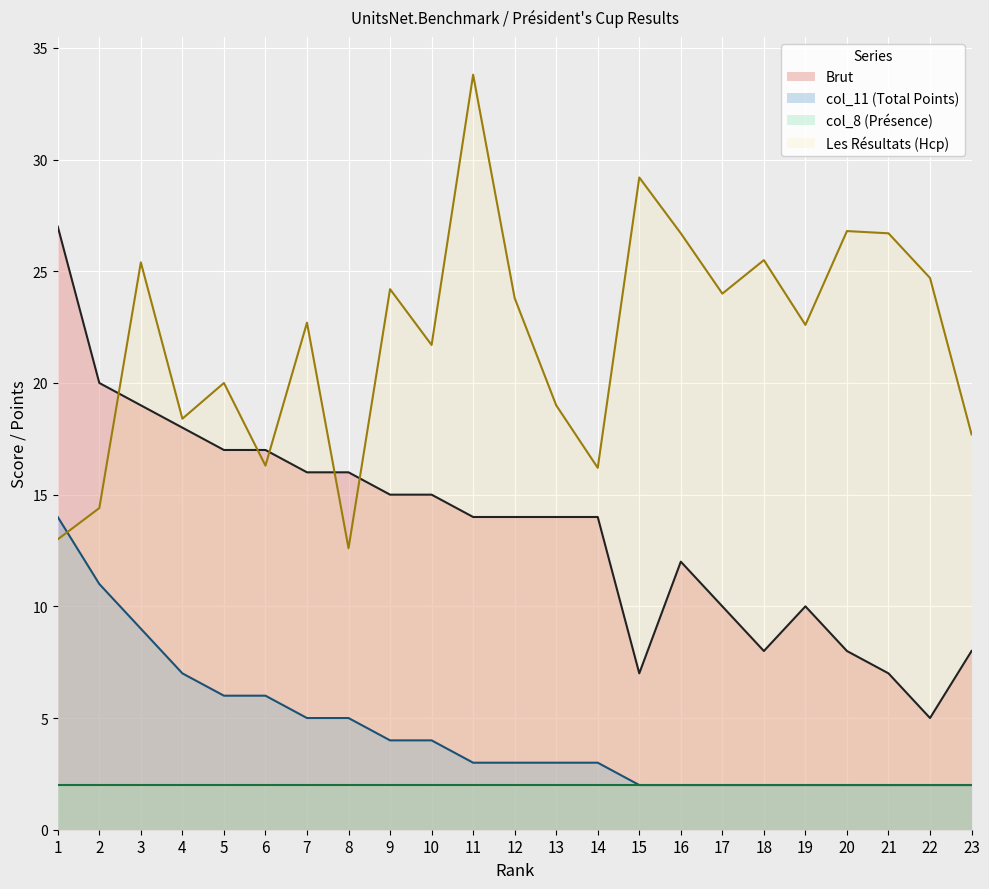

True or false: Les Résultats (Hcp) and col_11 (Total Points) intersect in this chart.

True